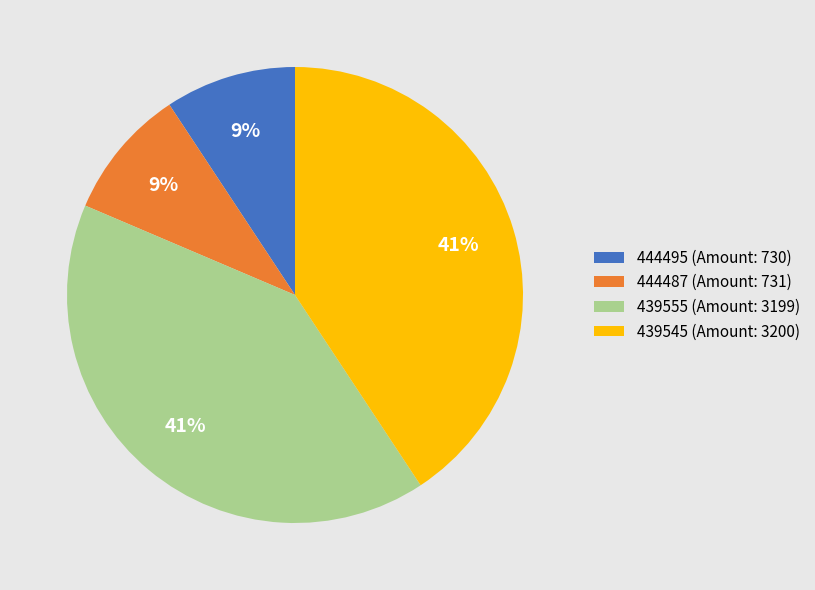

Is there any slice that represents more than half of the pie?

No